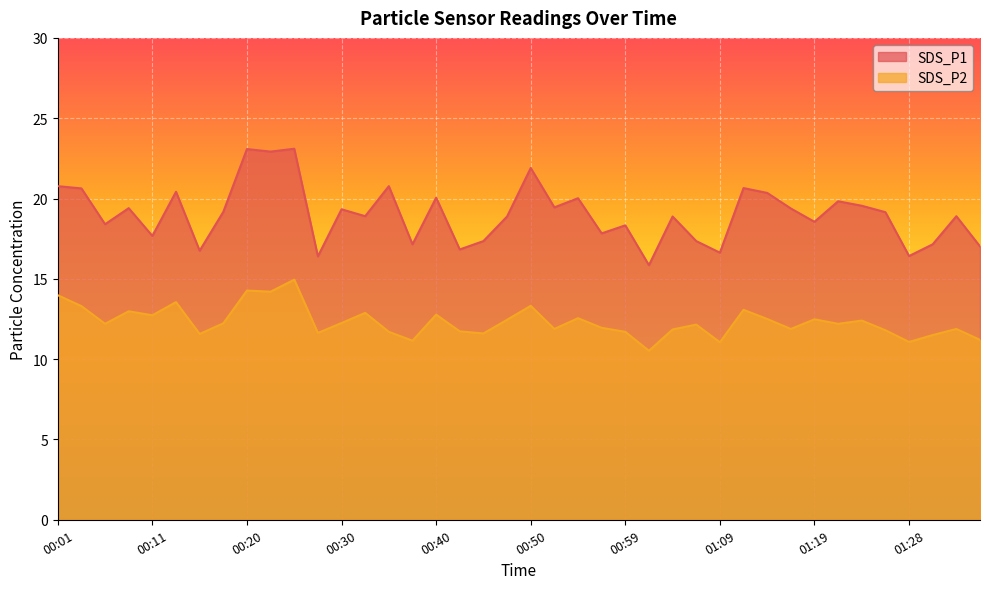

How many lines are shown in the chart?

2